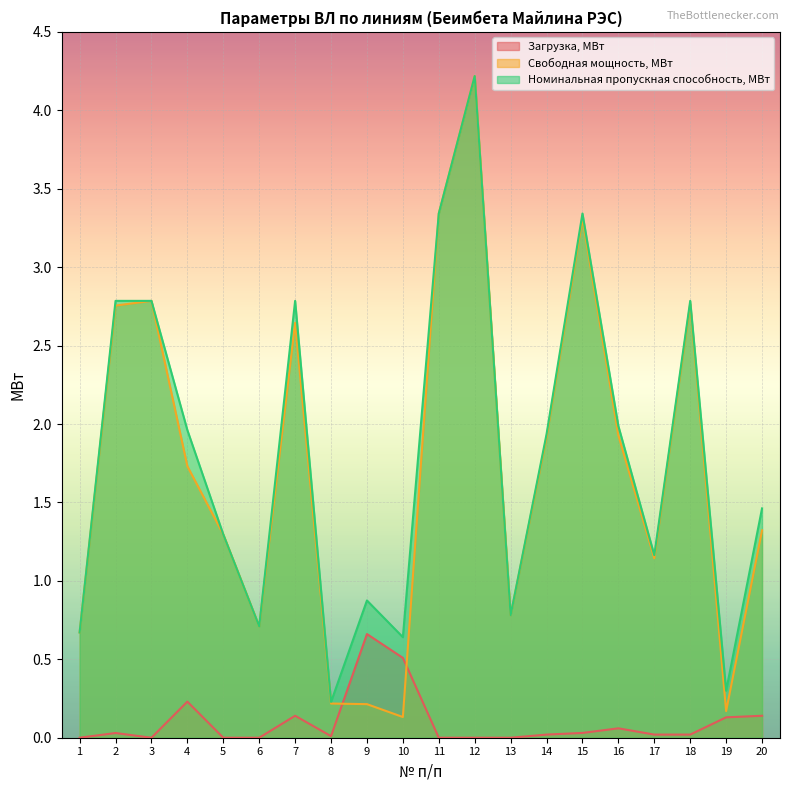

At 3, list the series in order from smallest to largest.

Загрузка, МВт, Свободная мощность, МВт, Номинальная пропускная способность, МВт